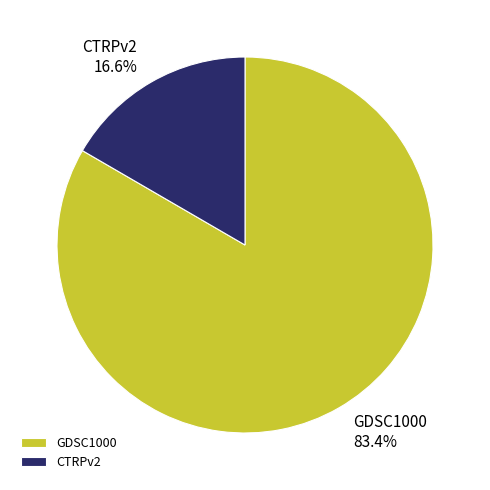

How much of the chart is everything except CTRPv2?

83.4%